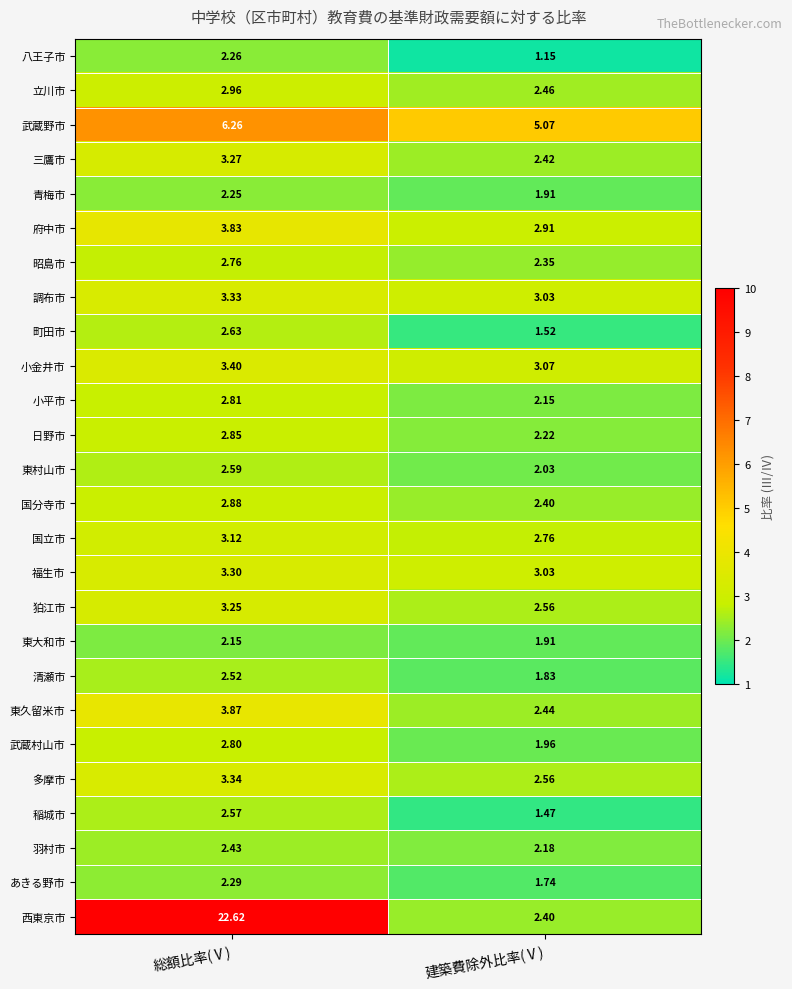

Where is 多摩市 nearest to the value 2?

建築費除外比率(Ⅴ)